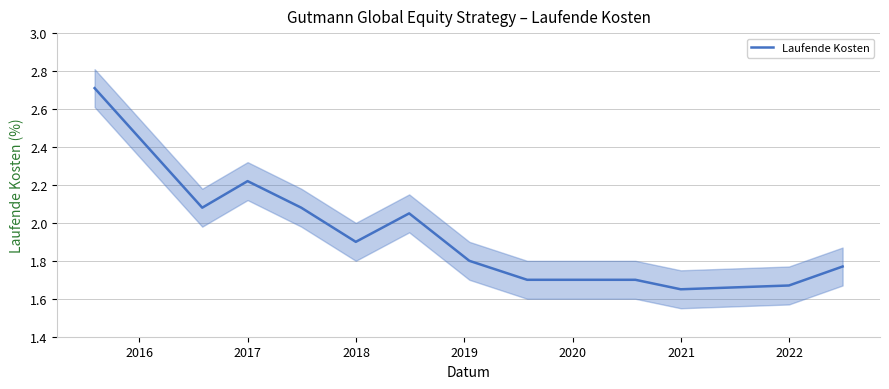

What is the difference between the second highest and minimum values?

0.6